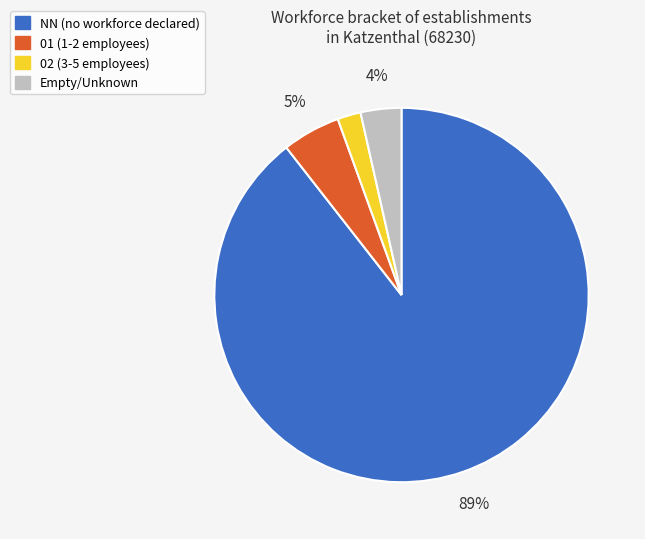

Is there any slice that represents more than half of the pie?

Yes